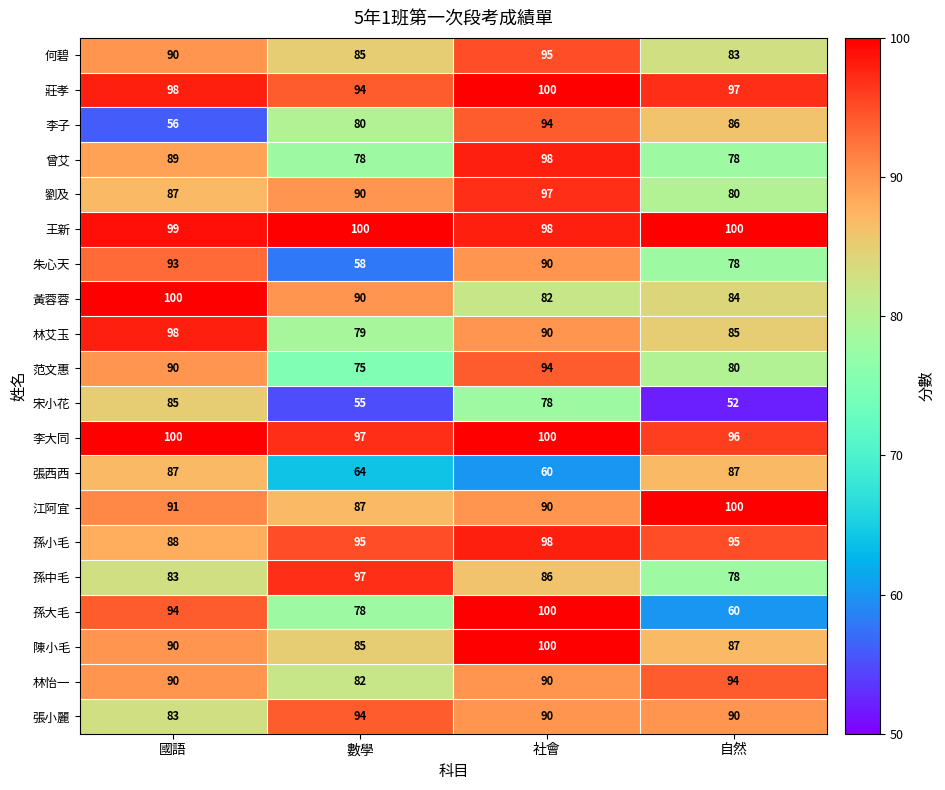

Which series has the largest total across all categories?

王新